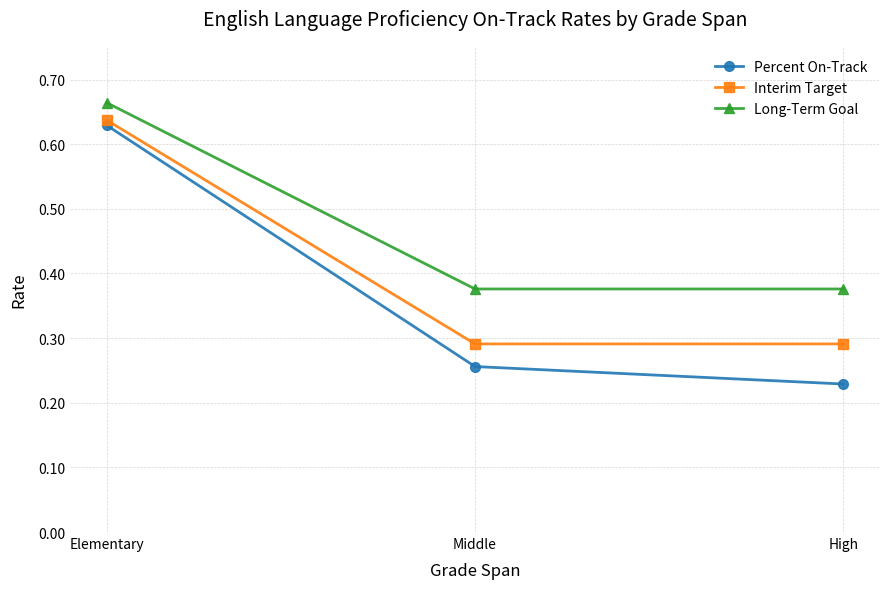

Which series changed the most between Middle and High?

Percent On-Track